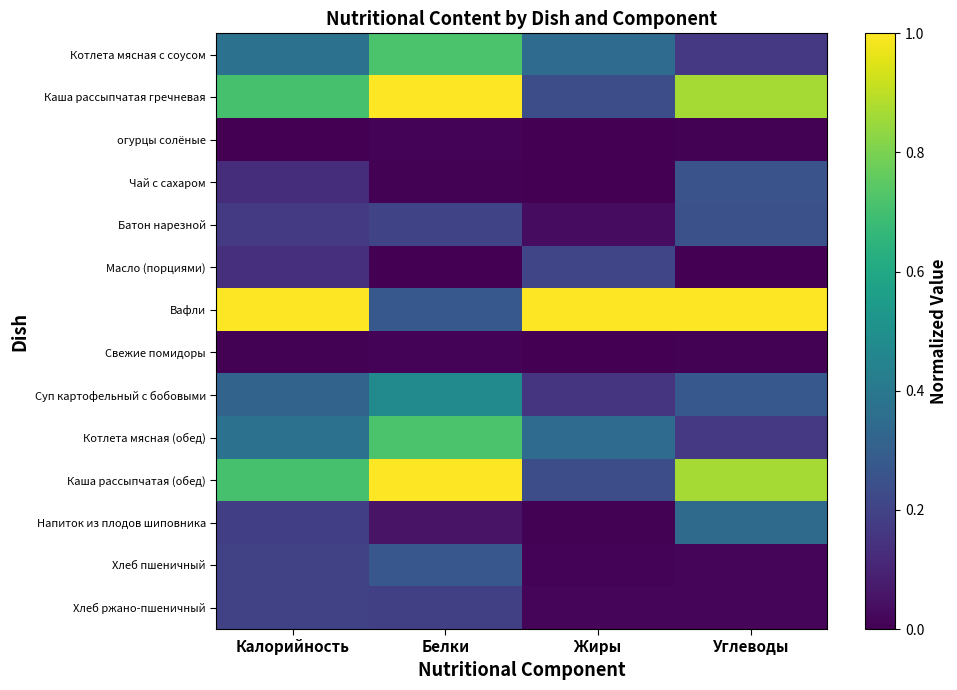

List the series in order of their peak value, lowest first.

огурцы солёные, Свежие помидоры, Хлеб ржано-пшеничный, Масло (порциями), Батон нарезной, Чай с сахаром, Хлеб пшеничный, Напиток из плодов шиповника, Суп картофельный с бобовыми, Котлета мясная с соусом, Котлета мясная (обед), Каша рассыпчатая гречневая, Вафли, Каша рассыпчатая (обед)